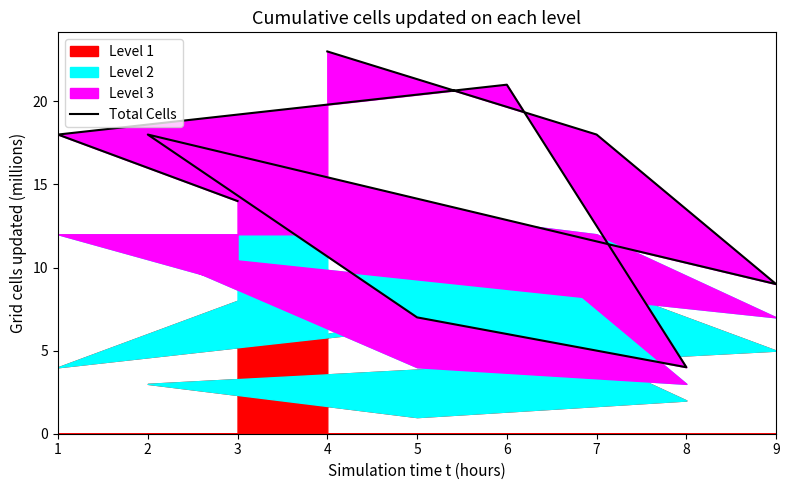

How many data points does each series have?

9